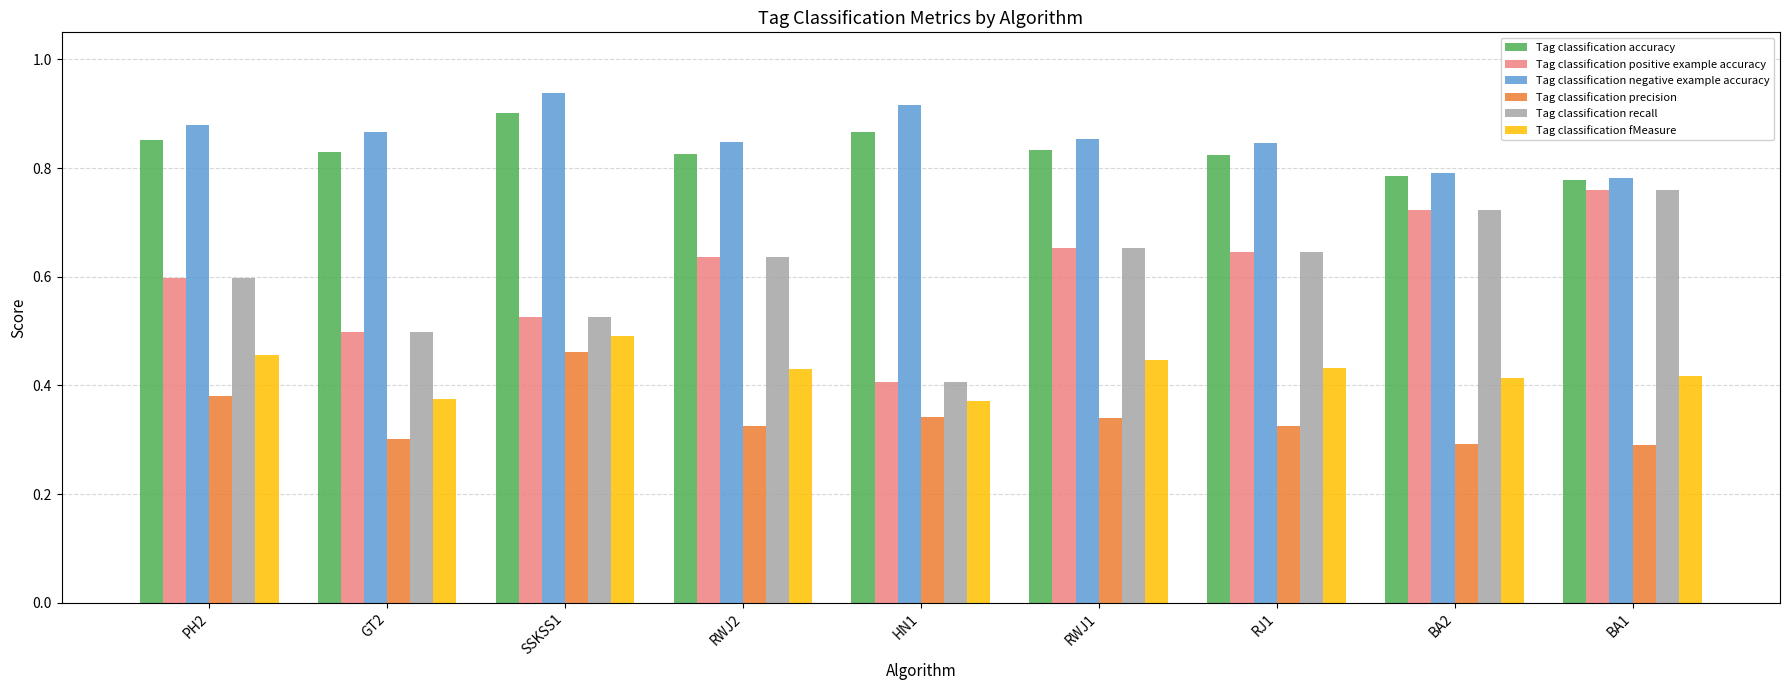

True or false: Tag classification positive example accuracy has a value of 0.8 at GT2.

False